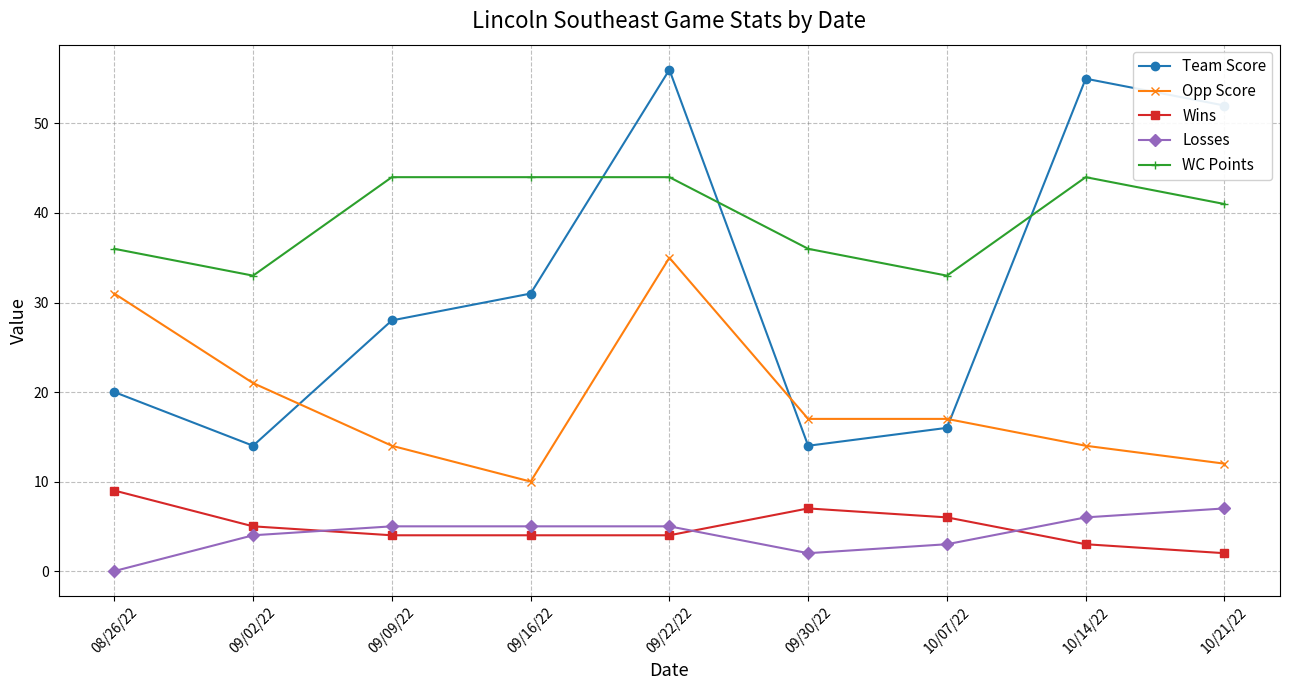

What is the difference between the Team Score values at 10/14/22 and 10/21/22?

3